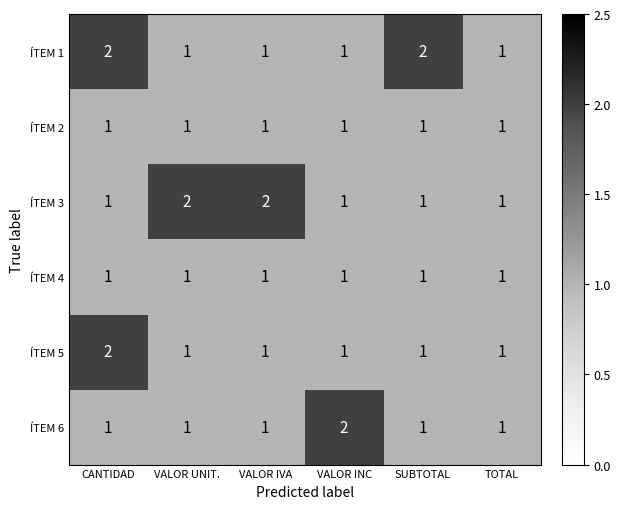

What is the sum of all ÍTEM 6 values?

7